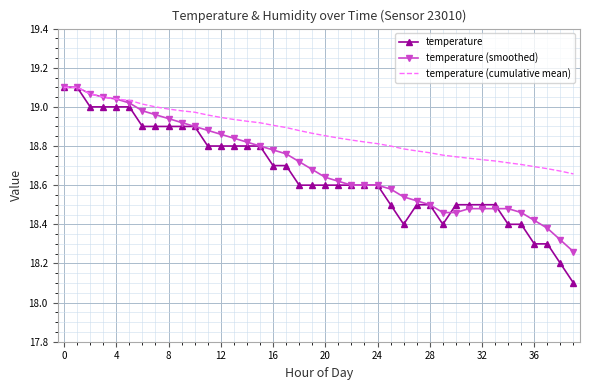

True or false: temperature (smoothed) and temperature cross at least once.

True